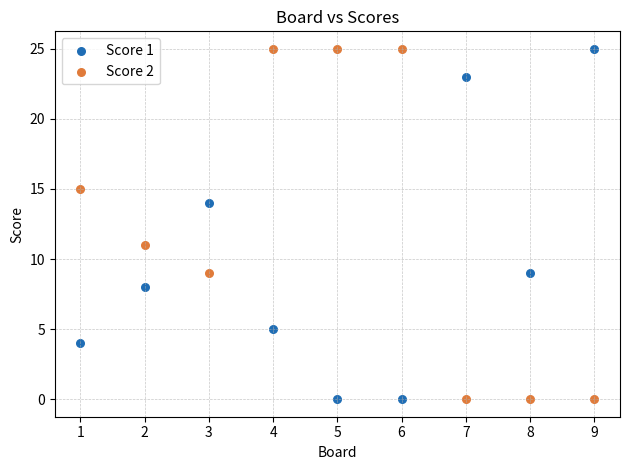

What is the X range (max minus min) for the scatter plot?

8